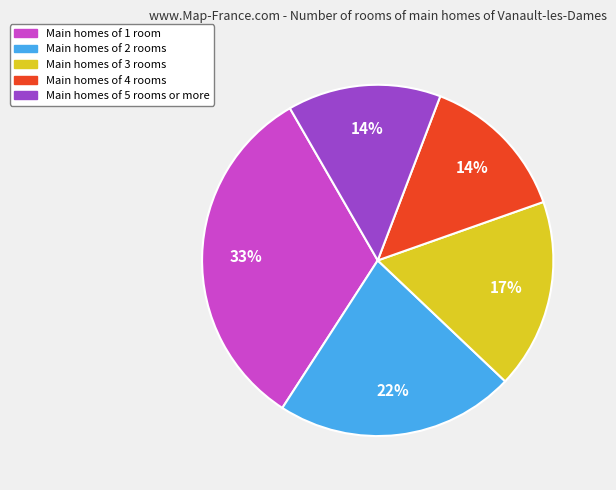

To the nearest percent, what is the difference between the largest and smallest slice percentages?

19%